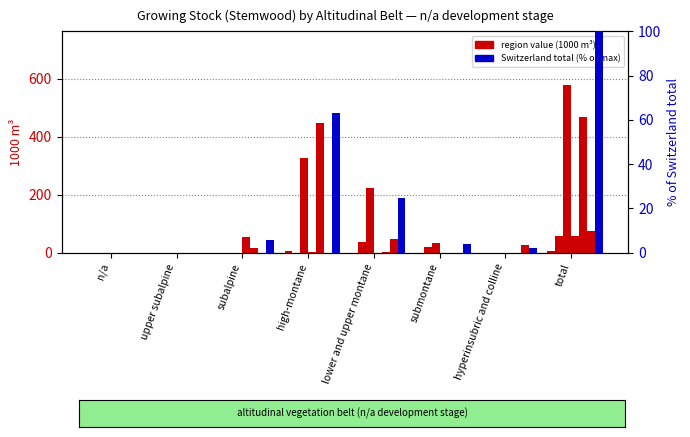

At which label does Plateau reach its minimum?

n/a